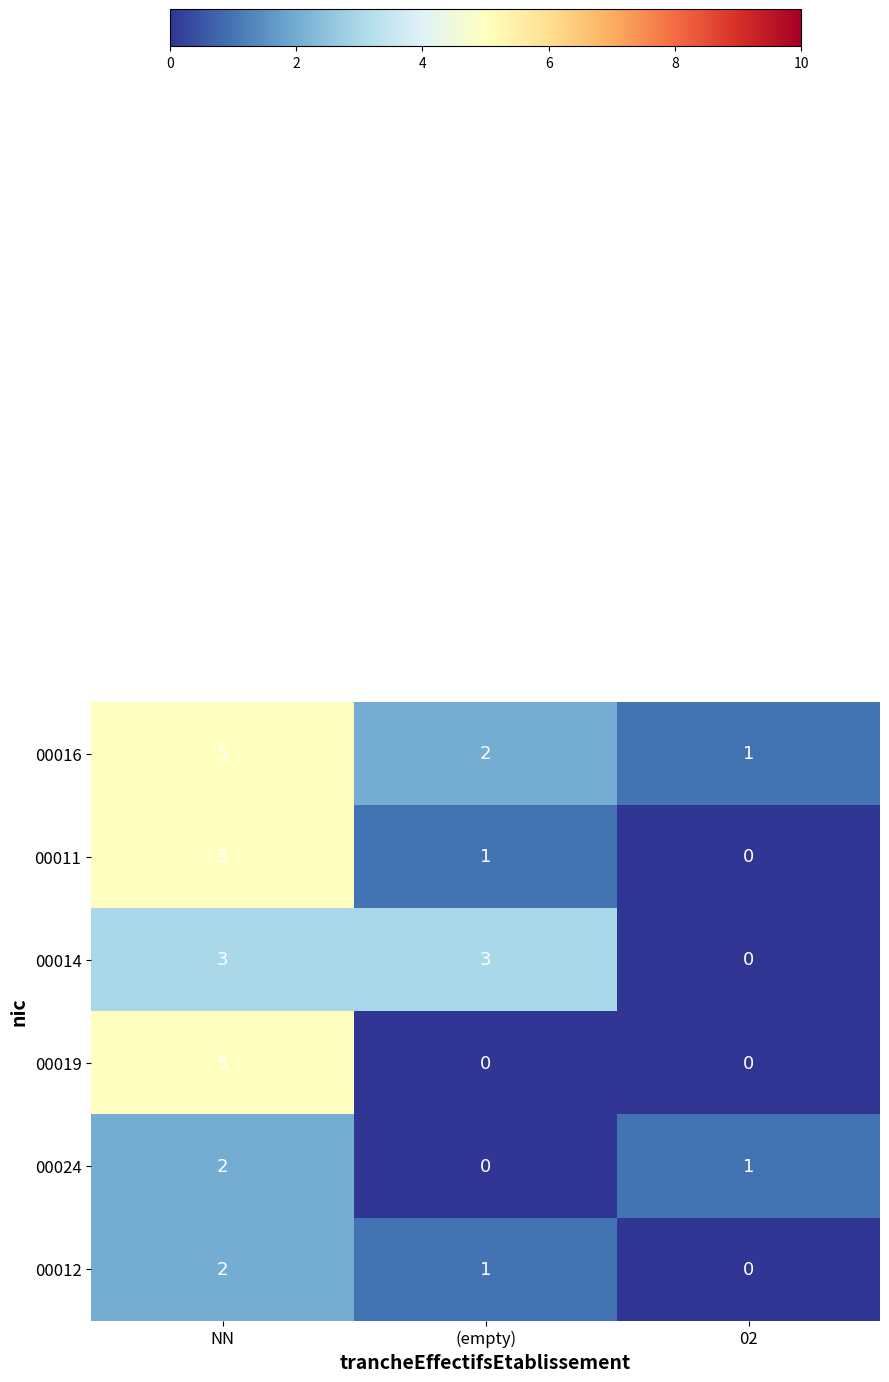

At how many categories does at least one series exceed 2?

2